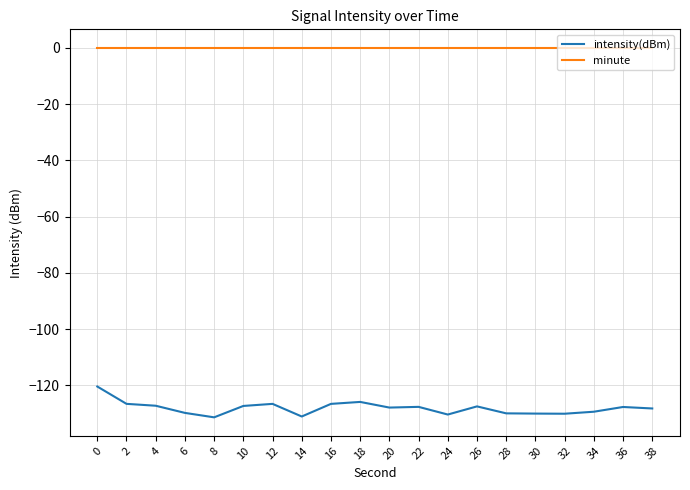

Which series has the widest spread of values?

intensity(dBm)